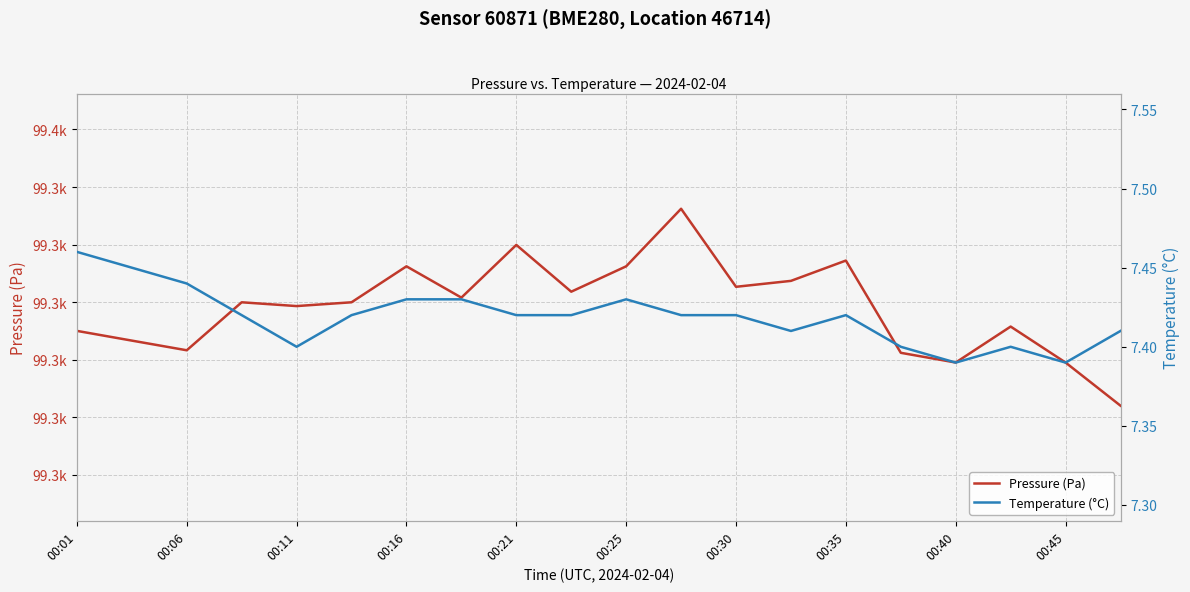

What is the difference between the maximum and minimum values in the Temperature (°C) series?

0.1